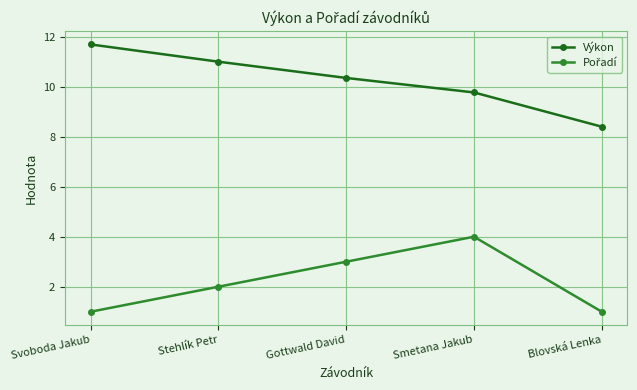

List the labels in order of Výkon value, smallest first.

Blovská Lenka, Smetana Jakub, Gottwald David, Stehlík Petr, Svoboda Jakub